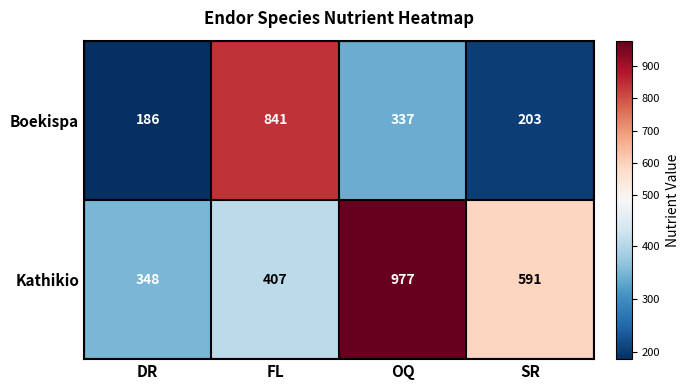

Which series has the largest total across all categories?

Kathikio